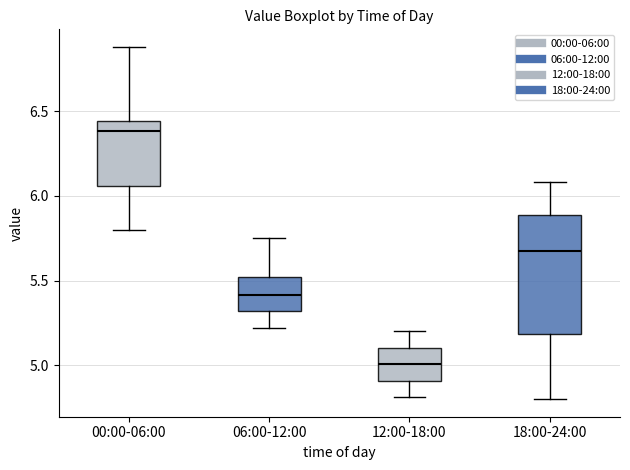

Where does the lower whisker of the box for 06:00-12:00 end on the y-axis? The values are not printed on the chart, so give them approximately, as read against the axis.

5.20